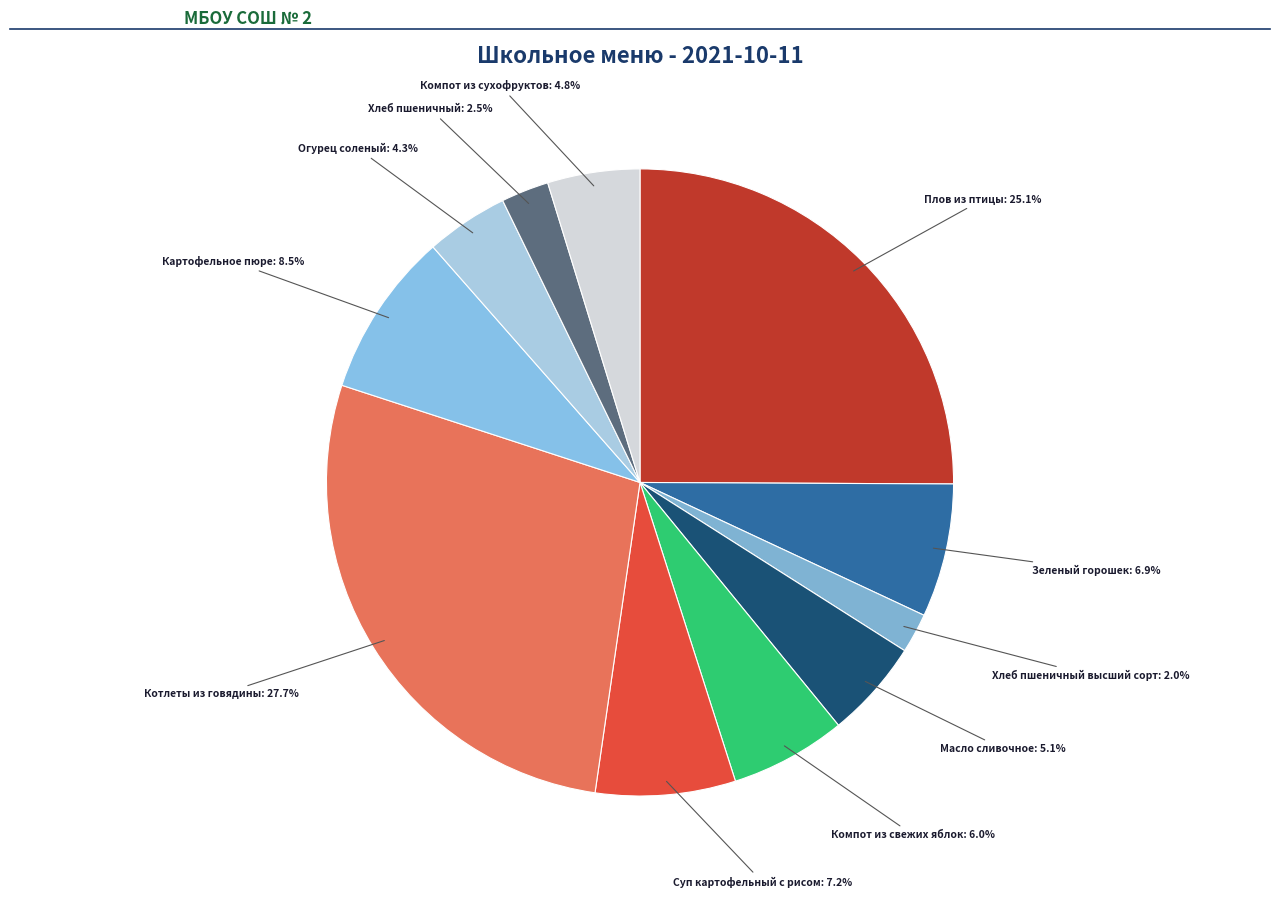

Which category has the biggest portion of the pie?

Котлеты из говядины